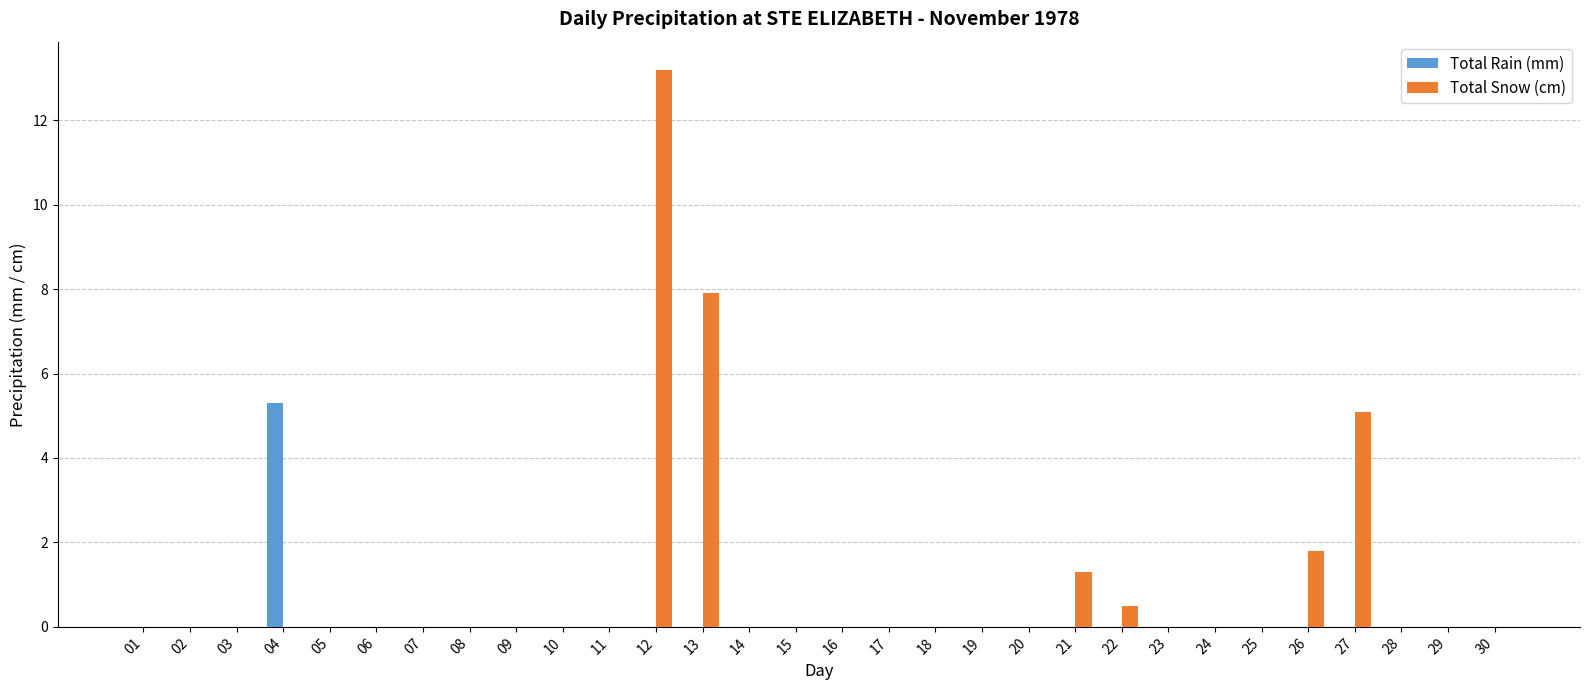

At which category is the sum across all series the highest?

12